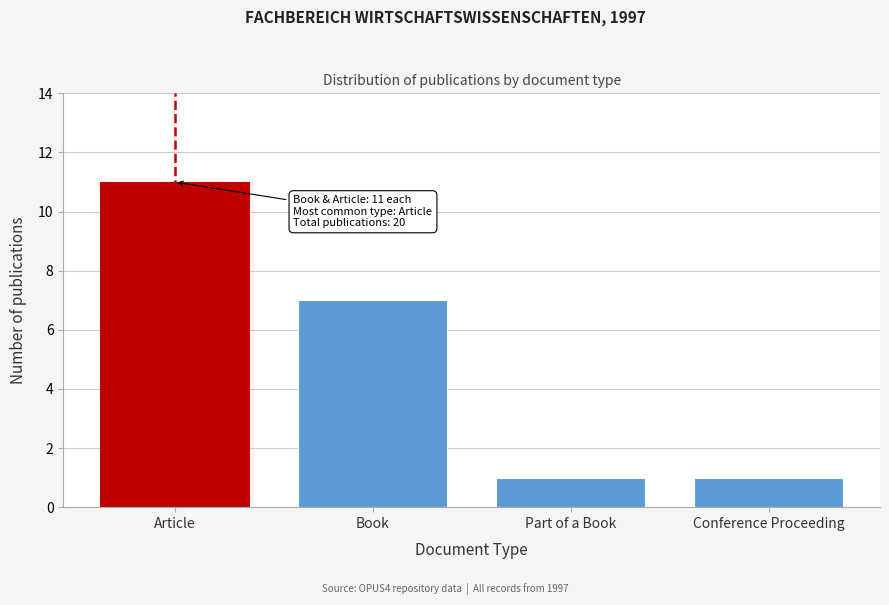

Reading left to right, transcribe all the data shown in this chart.

11	7	1	1